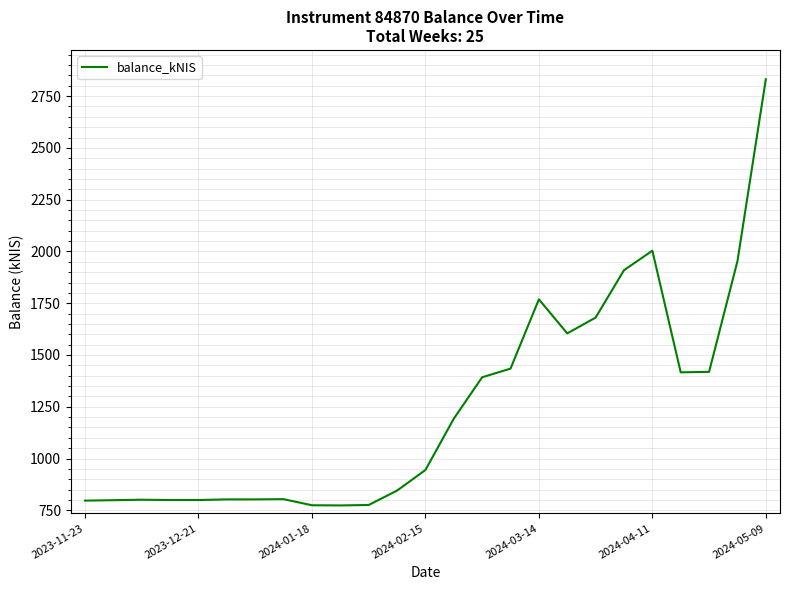

What is the maximum value shown in the chart?

2831.6